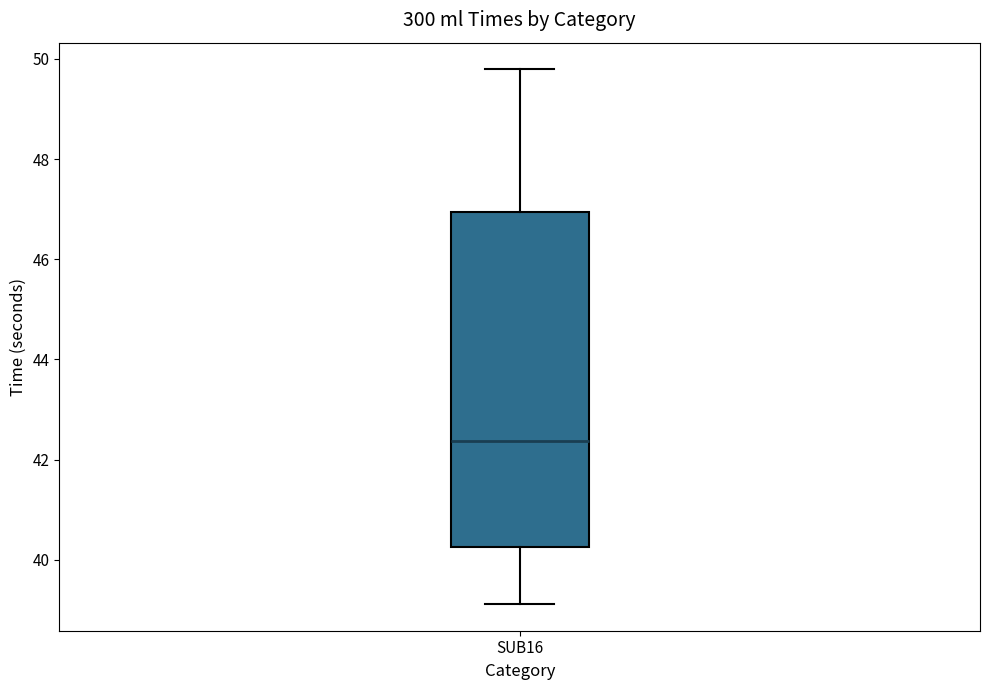

Where does the lower whisker of the box for SUB16 end on the y-axis? The values are not printed on the chart, so give them approximately, as read against the axis.

39.2